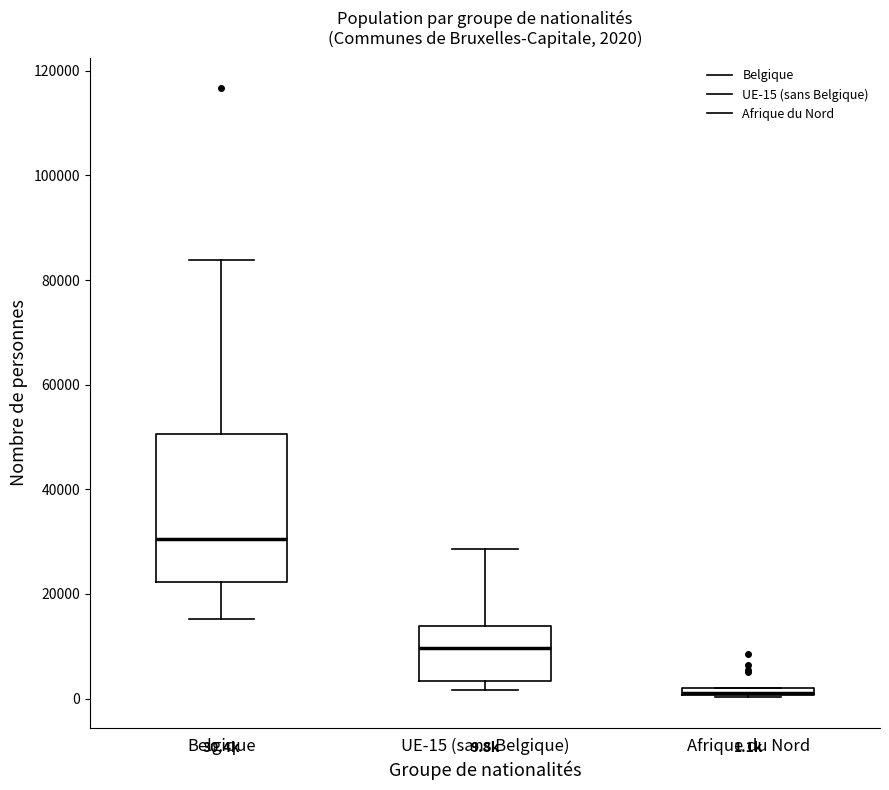

Comparing the boxes themselves (not the whiskers), which one is the tallest?

Belgique